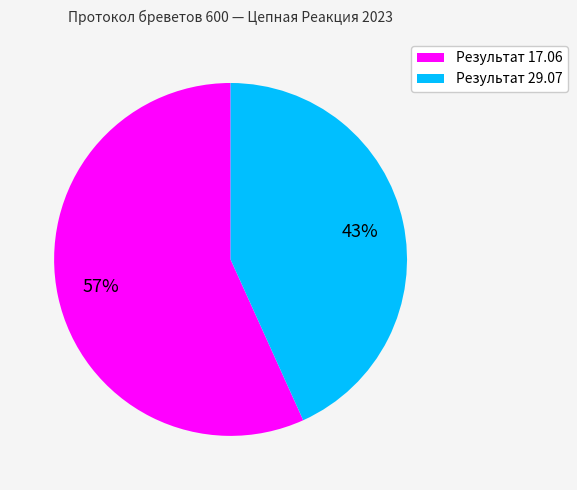

Does any single category account for the majority?

Yes